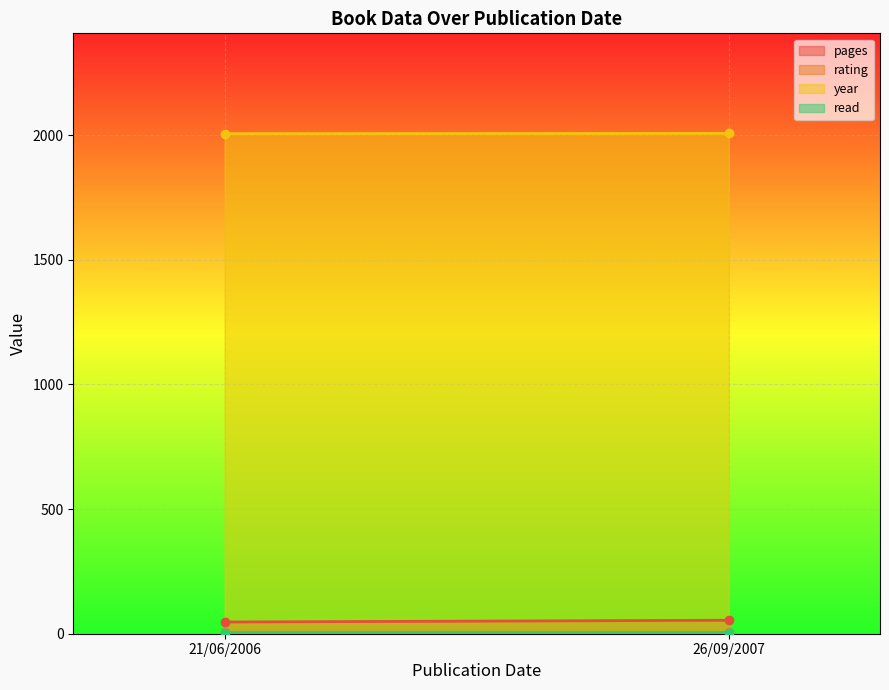

How many data points does each series have?

2